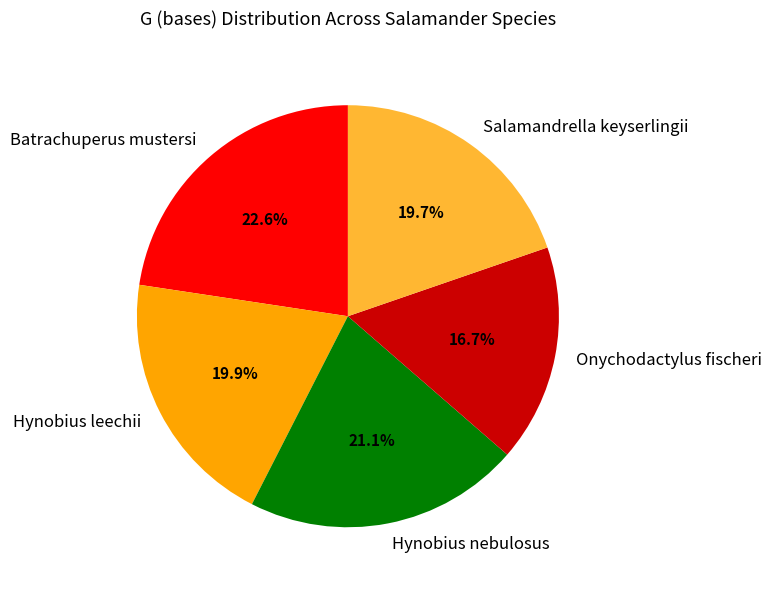

The Hynobius nebulosus slice represents 21% of the pie. True or false?

True